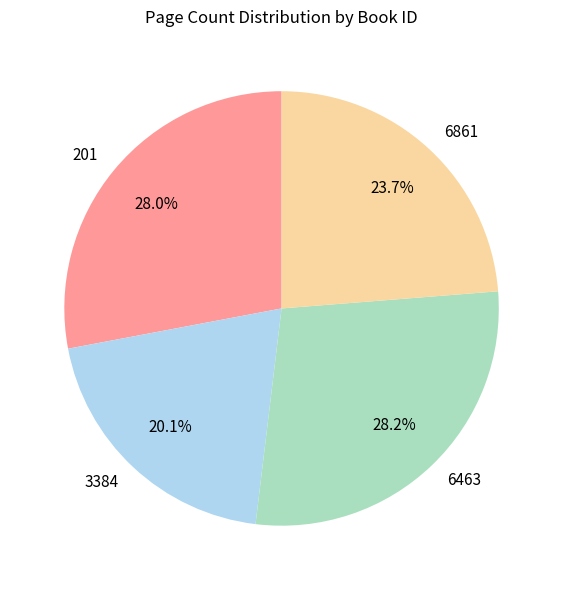

Which category has the smallest portion of the pie?

3384